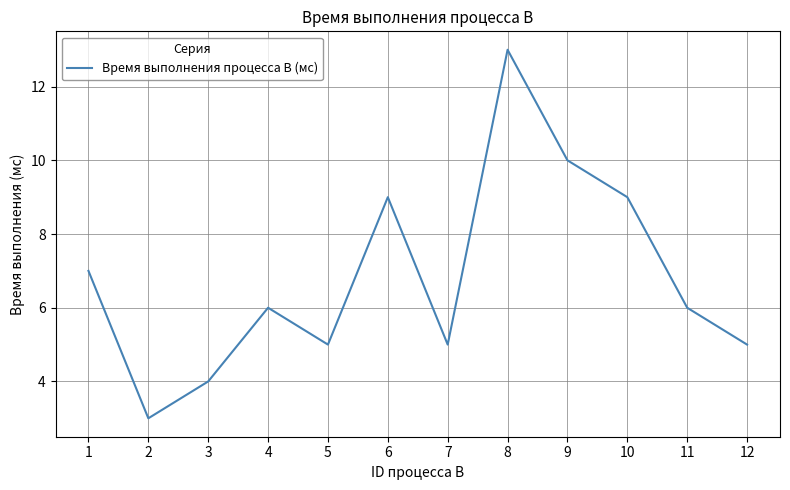

The value at 7 is 5. True or false?

True